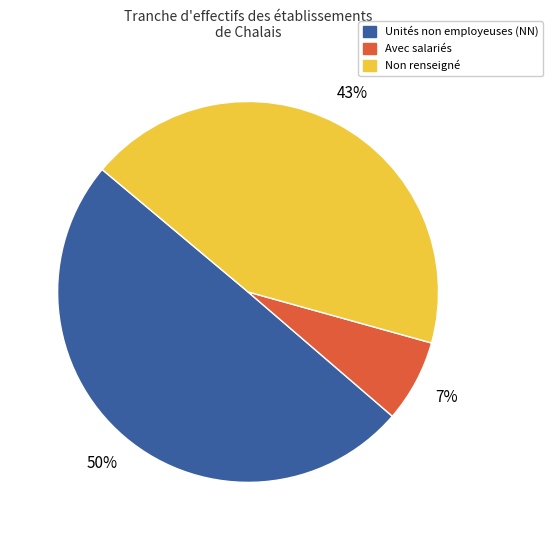

Rank the categories by value from highest to lowest.

Unités non employeuses (NN), Non renseigné, Avec salariés